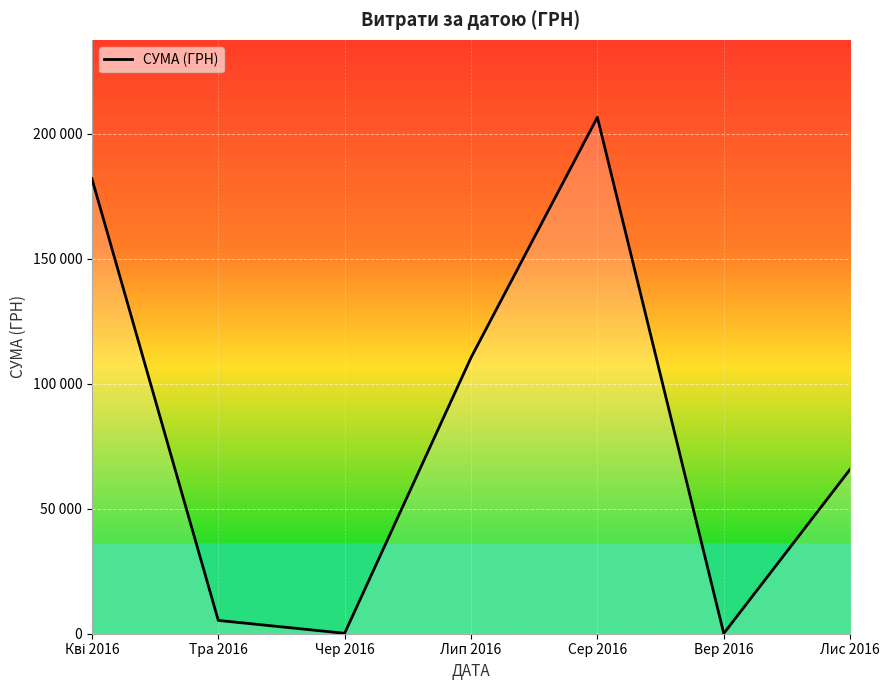

Rank the categories by value from lowest to highest.

Вер 2016, Чер 2016, Тра 2016, Лис 2016, Лип 2016, Кві 2016, Сер 2016